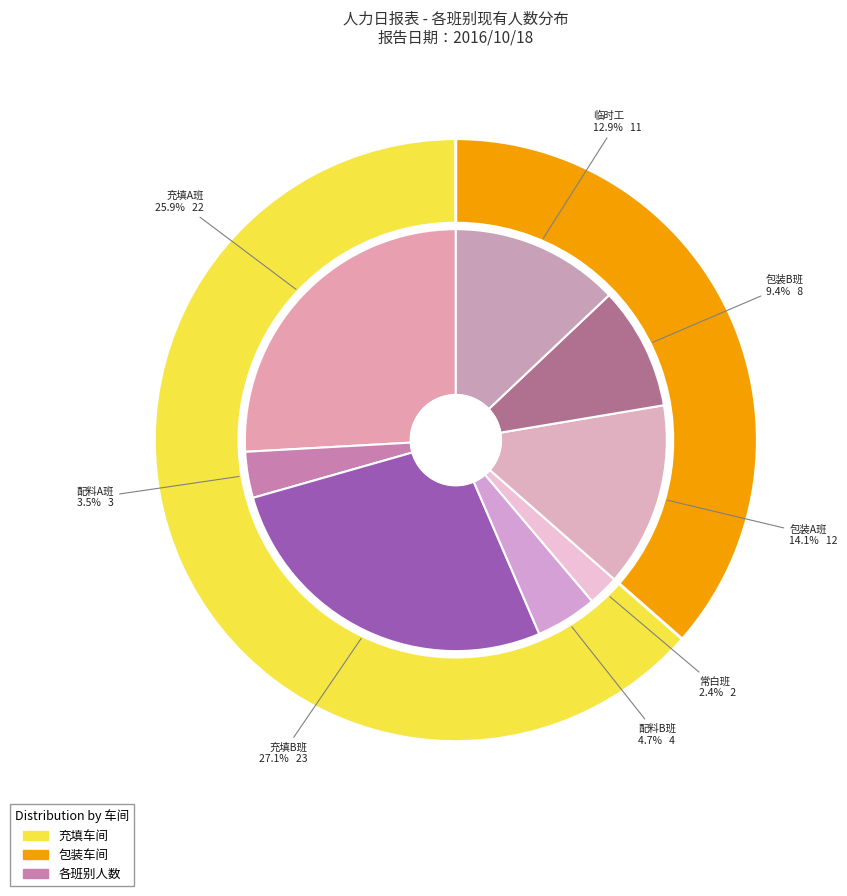

What portion of the pie excludes 临时工?

87.1%